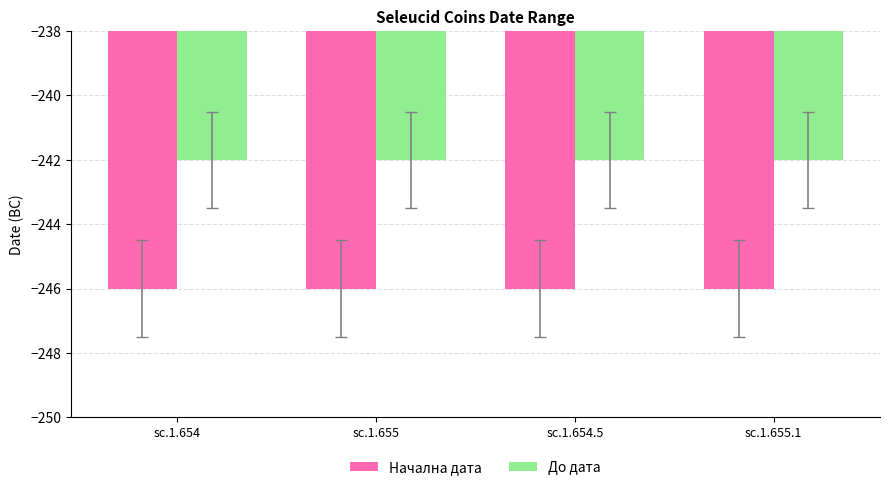

What is the minimum value for Начална дата?

-246